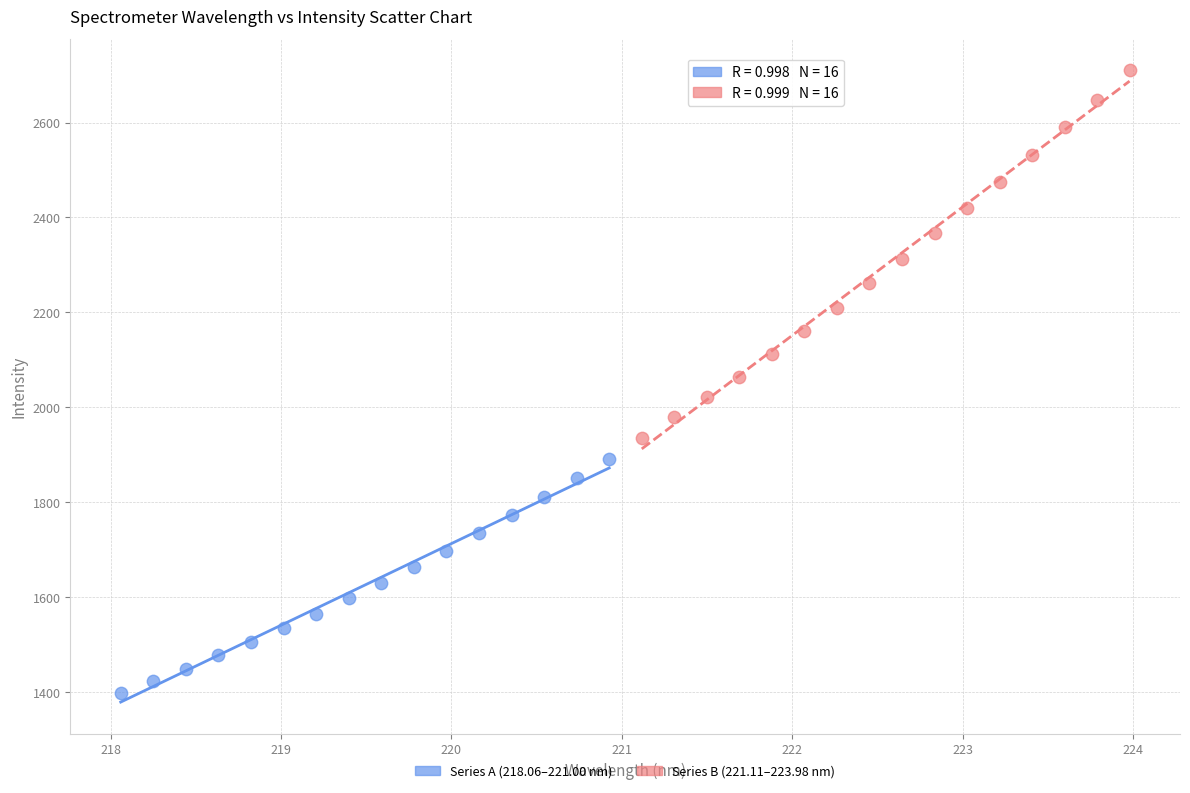

Which series reaches the minimum Y coordinate?

Series A (218.06–221.00 nm)